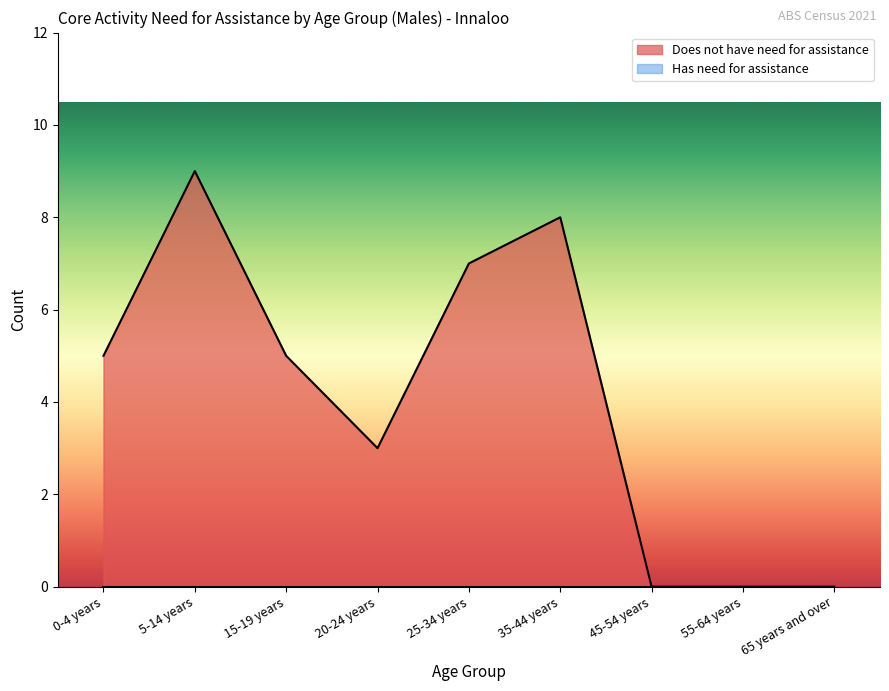

List the labels in order of value, largest first.

5-14 years, 35-44 years, 25-34 years, 0-4 years, 15-19 years, 20-24 years, 45-54 years, 55-64 years, 65 years and over